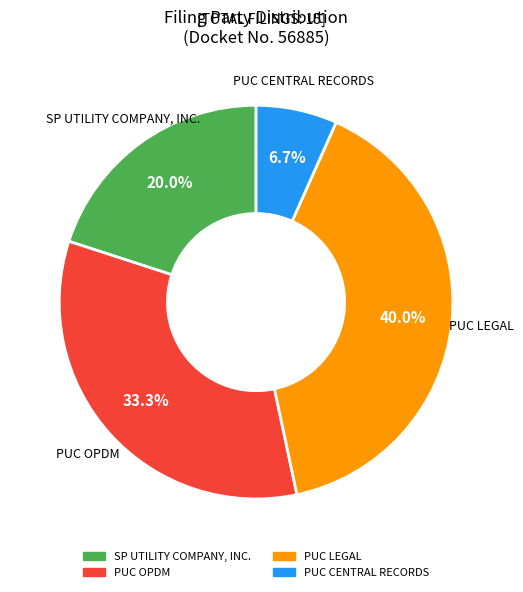

To the nearest percent, what portion does PUC OPDM represent?

33%